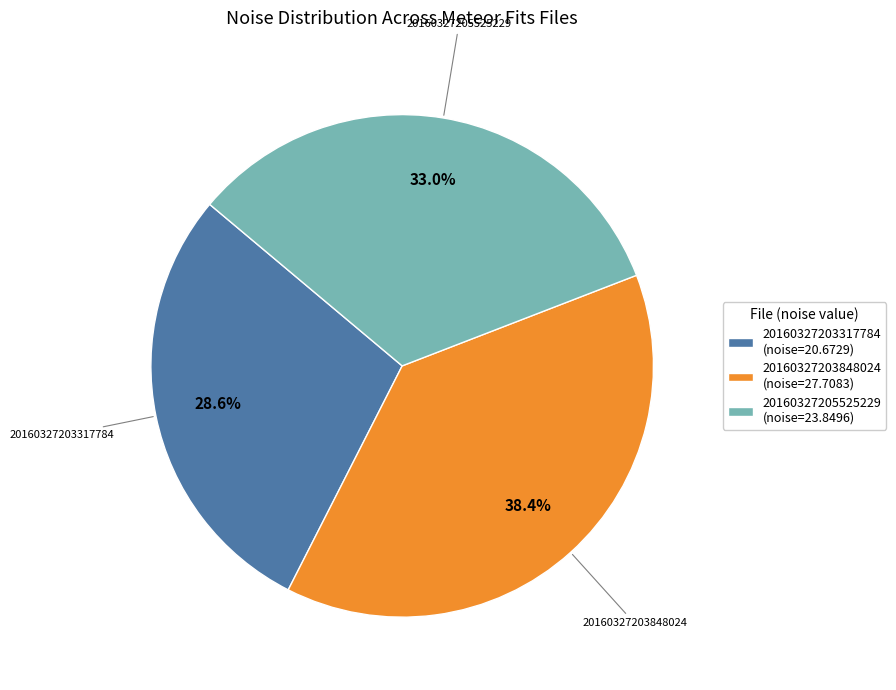

Rank the categories by value from lowest to highest.

20160327203317784 (noise=20.6729), 20160327205525229 (noise=23.8496), 20160327203848024 (noise=27.7083)